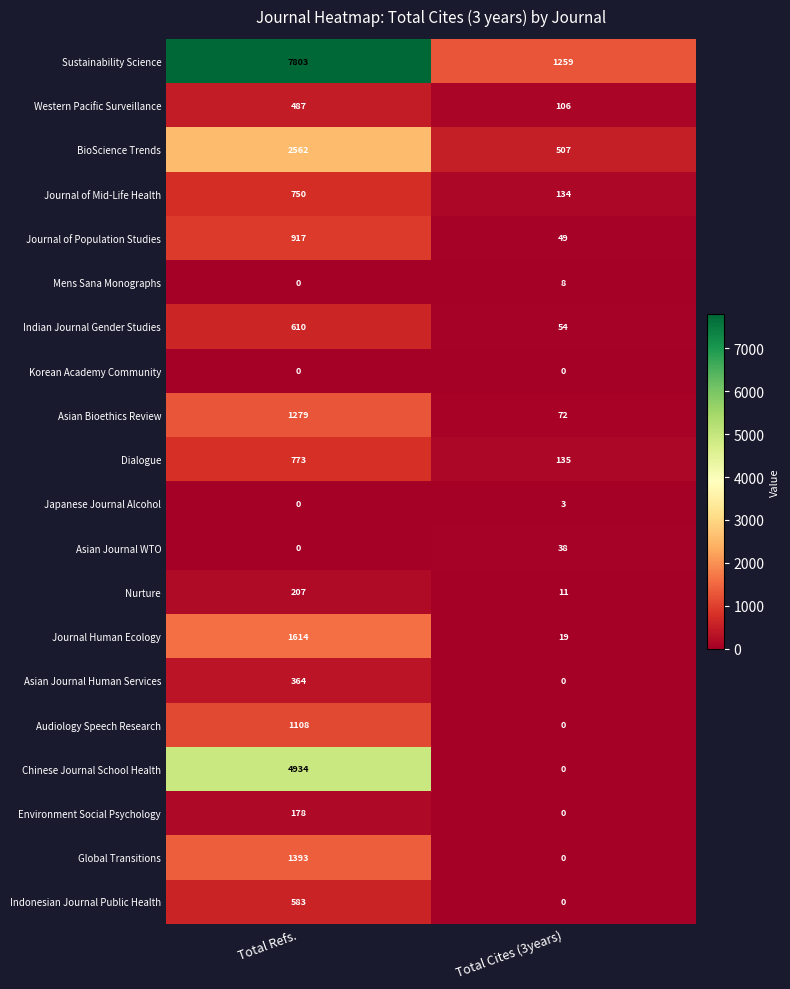

Rank the categories by BioScience Trends value from highest to lowest.

Total Refs., Total Cites (3years)